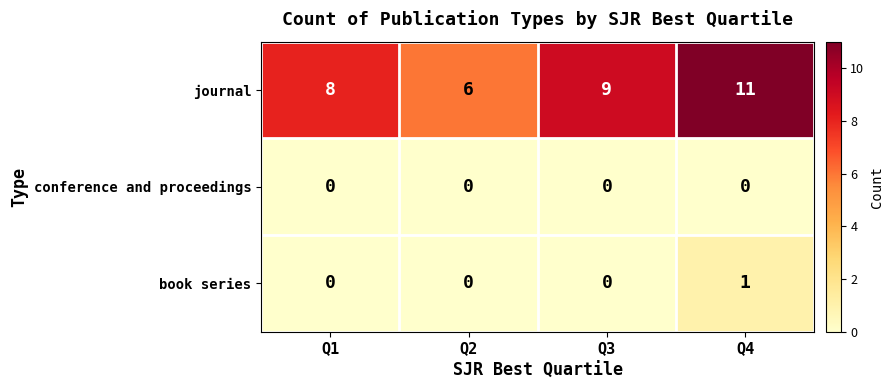

Which series has the widest spread of values?

journal